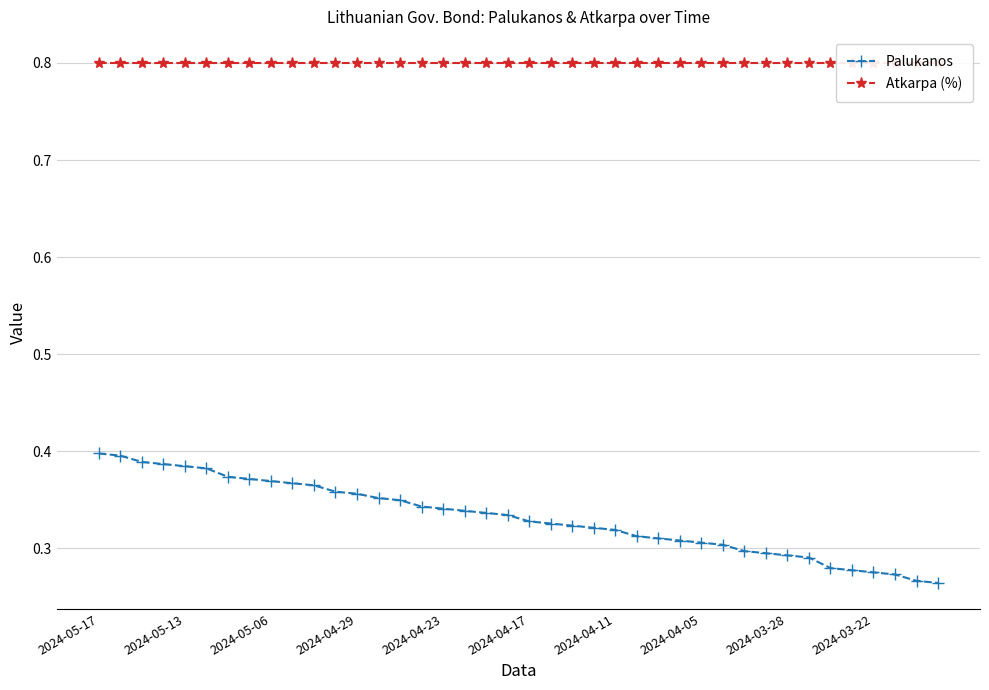

Which has a higher value, 35 or 18?

18